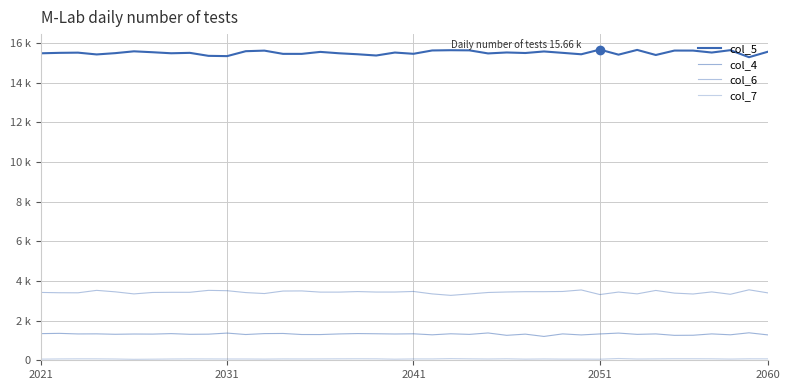

True or false: col_4 and col_7 cross at least once.

False